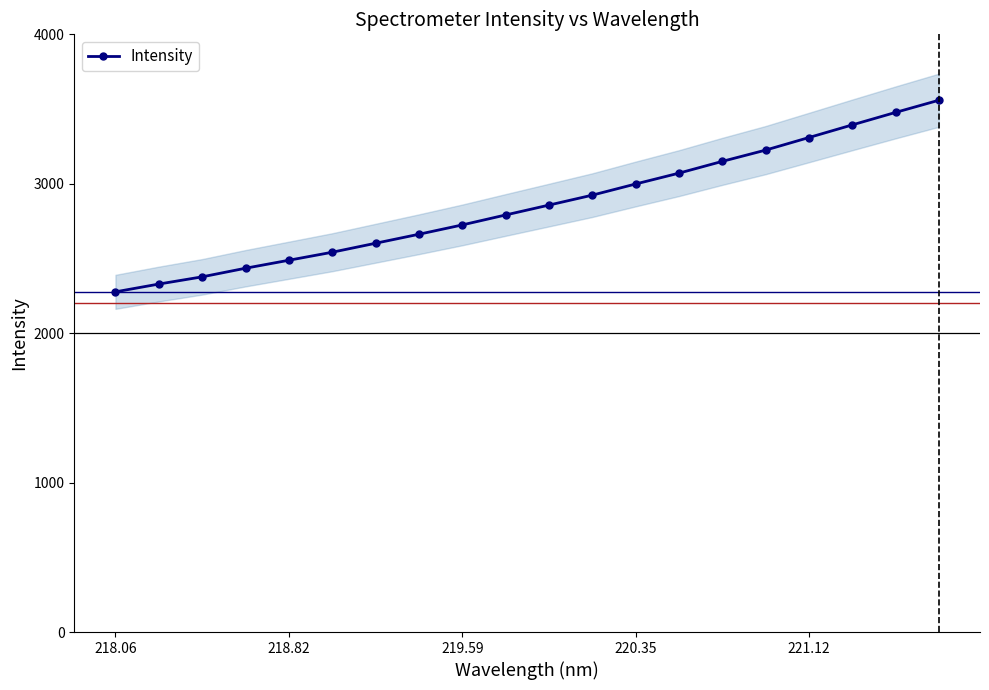

How many categories are shown in the chart?

20